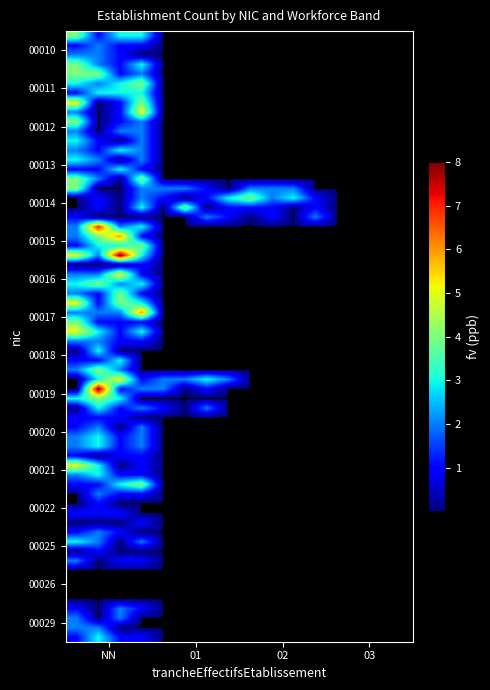

At which category is the sum across all series the highest?

NN